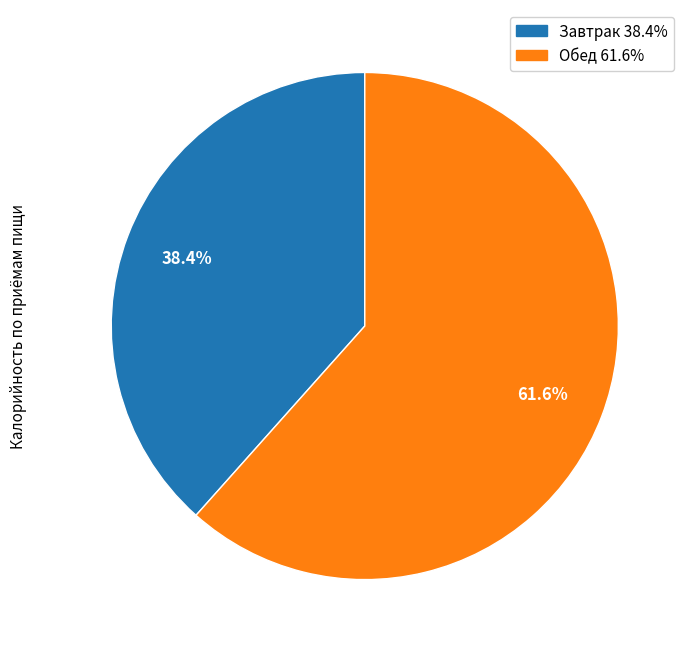

Combined, do Обед and Завтрак account for over 50%?

Yes